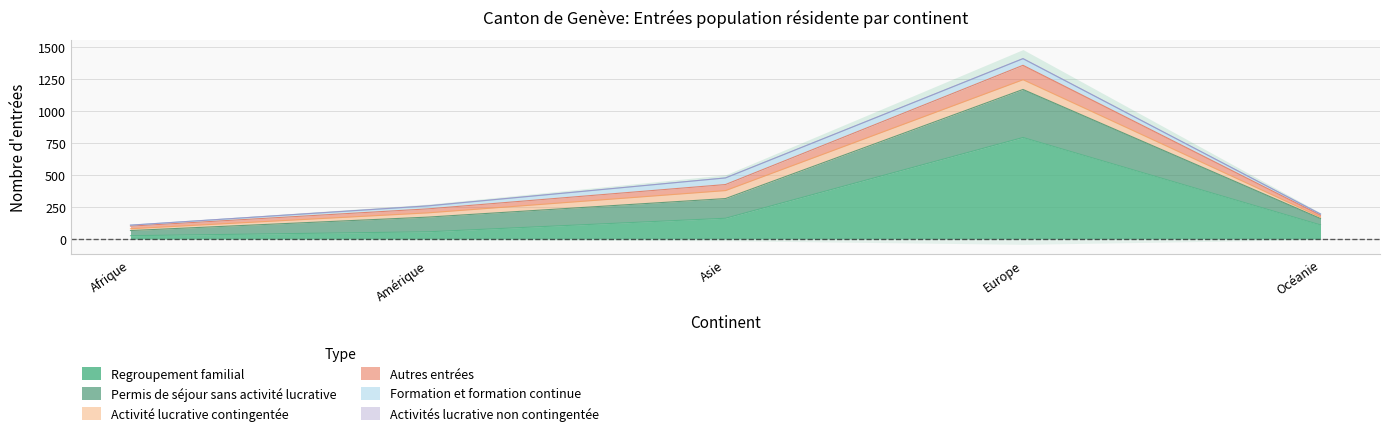

At which category is the sum across all series the highest?

Europe